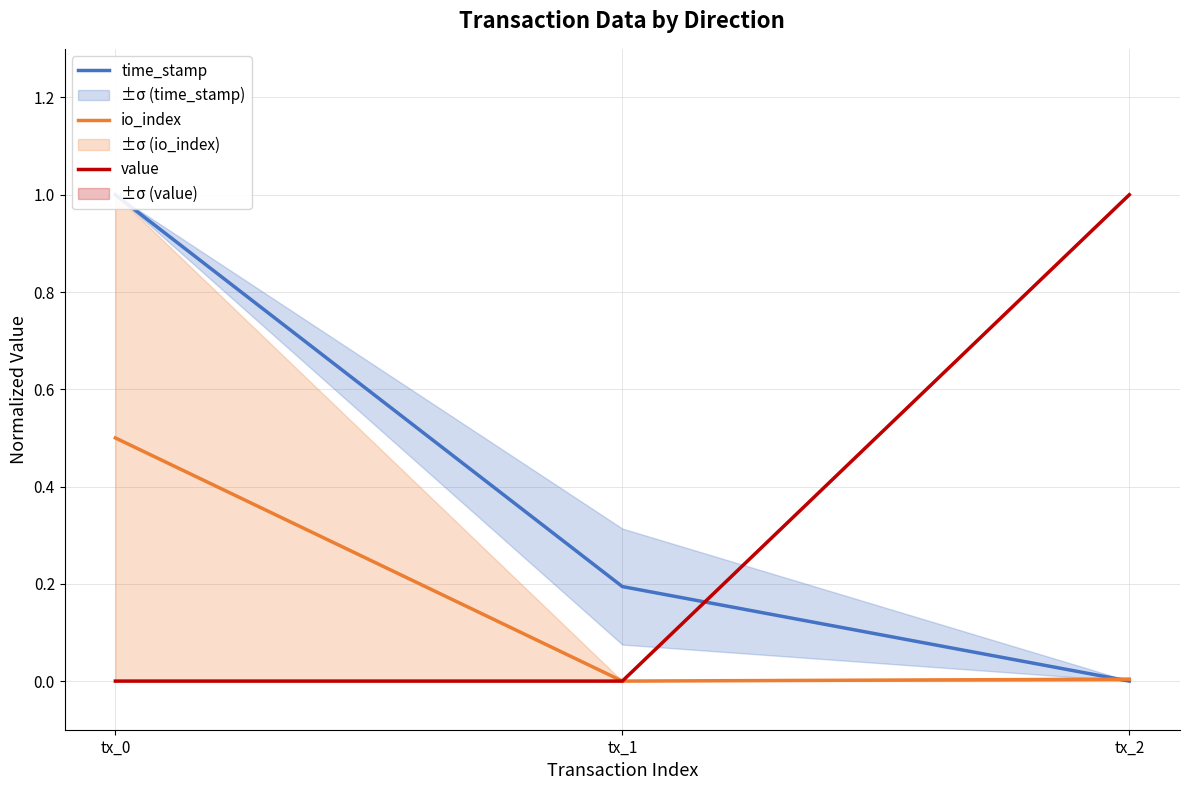

What is the average value of the value series?

0.3